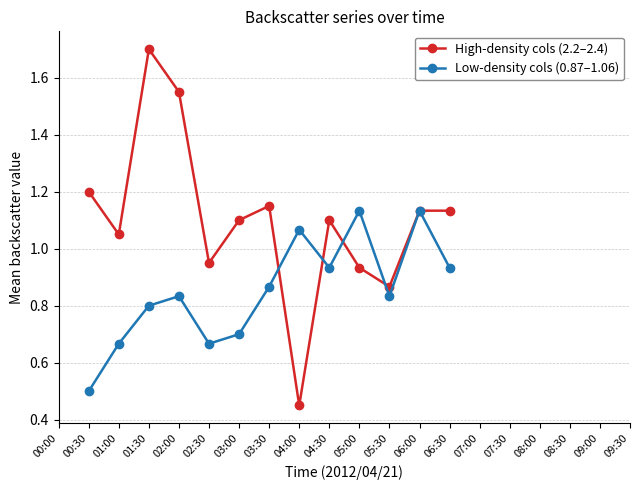

At which category is the sum across all series the highest?

01:30